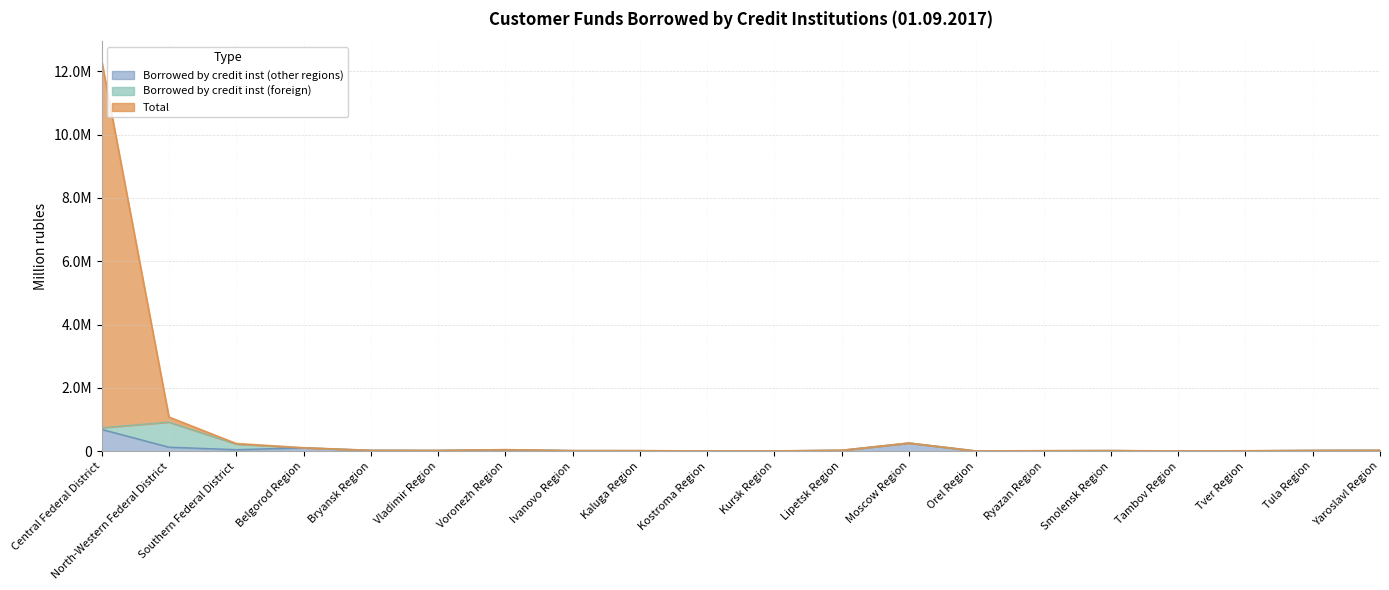

True or false: Borrowed by credit inst (other regions) and Total intersect in this chart.

False